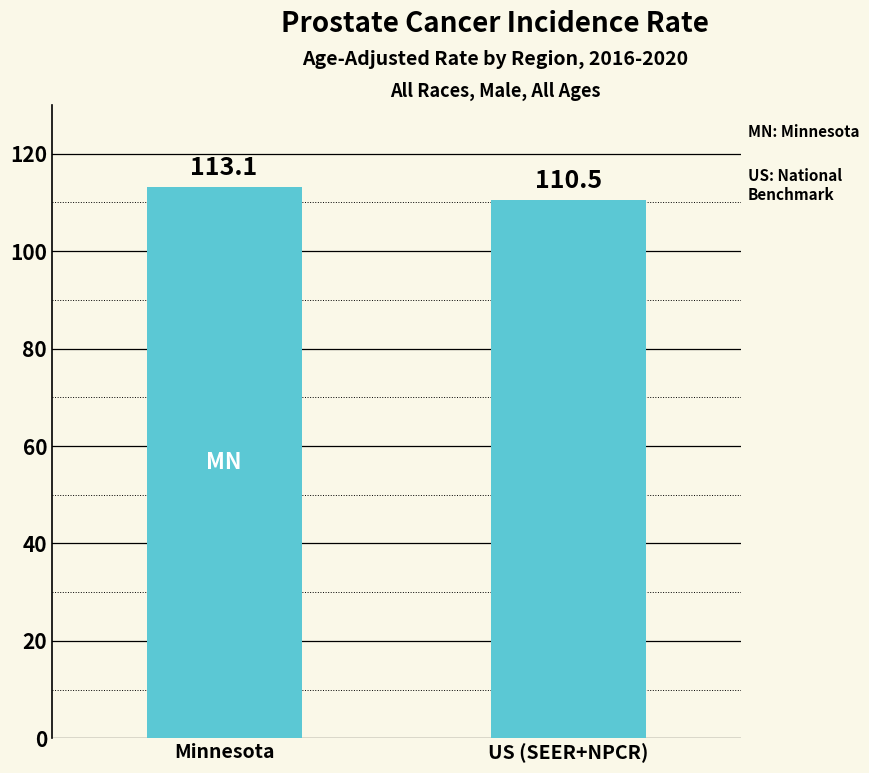

Which category has the lowest value across all series?

US (SEER+NPCR)